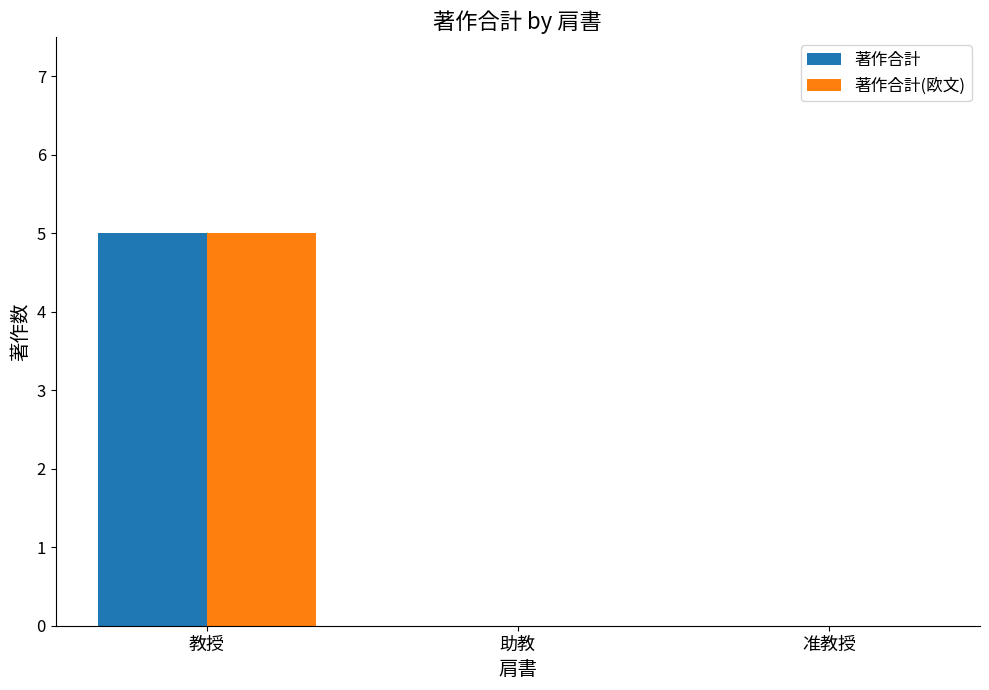

At which category is the sum across all series the highest?

教授